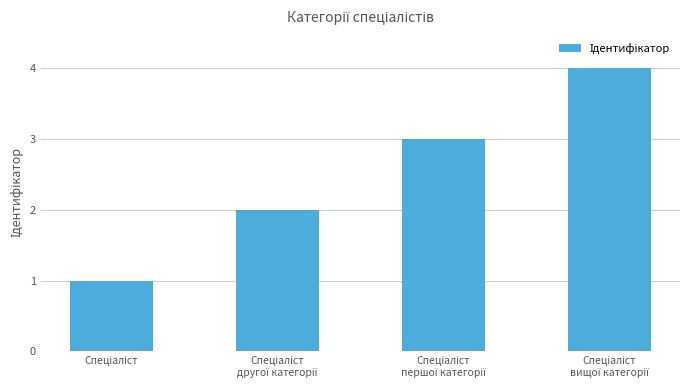

Reading left to right, what are all the values shown in this chart?

1	2	3	4